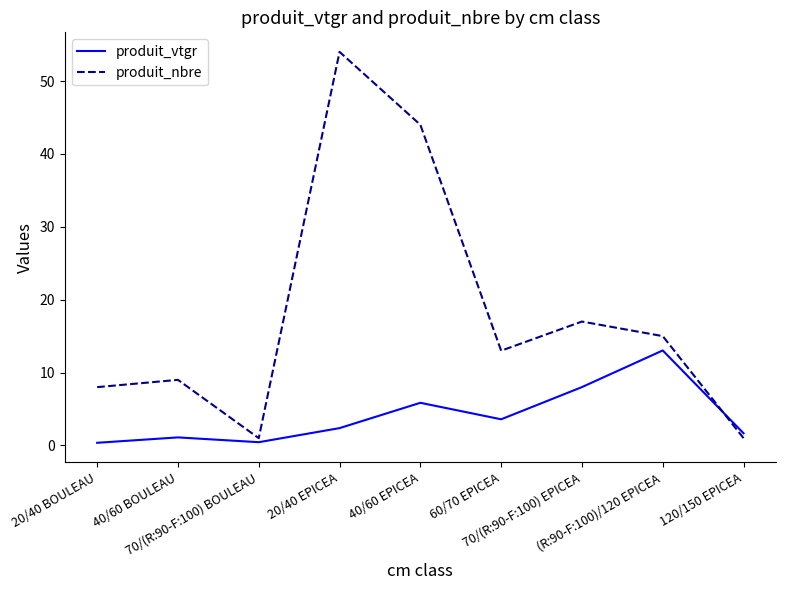

At which label does produit_nbre reach its peak?

20/40 EPICEA